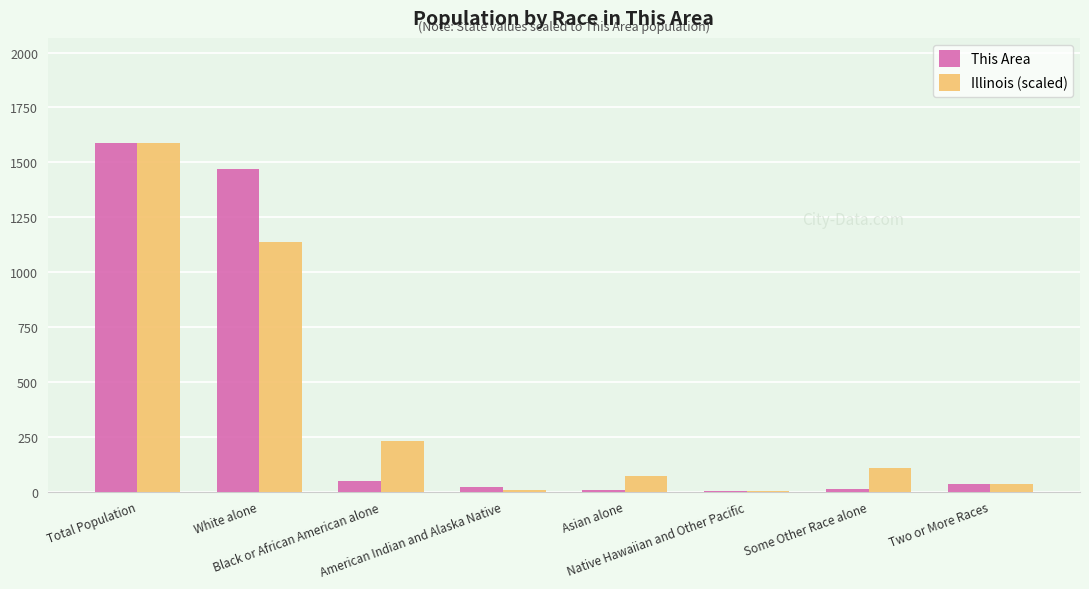

How many groups of bars are there?

8